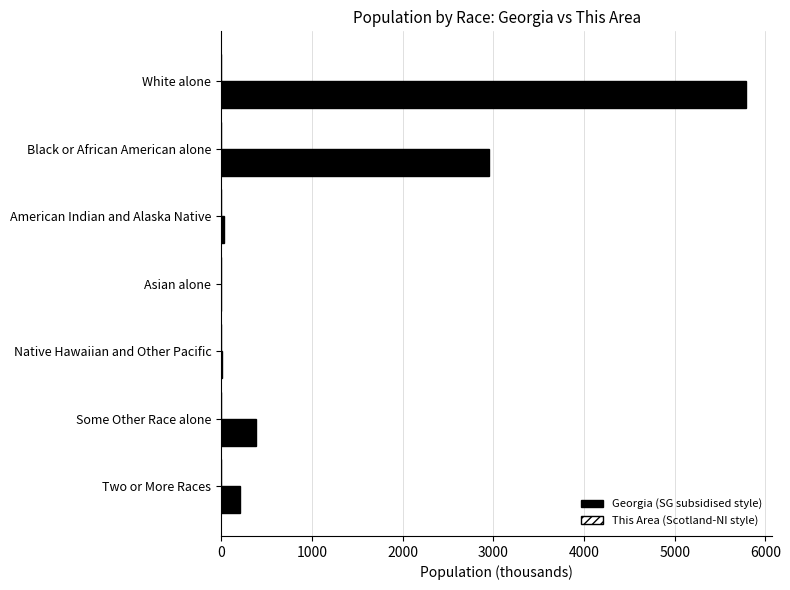

How many series are shown in this chart?

2